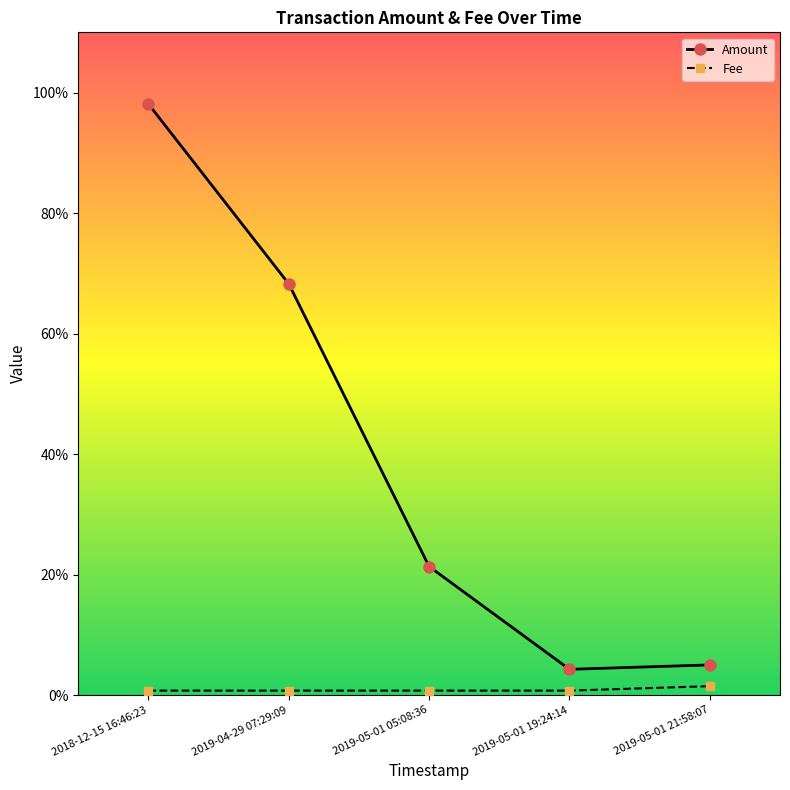

What is the label of the 4th point from the right?

2019-04-29 07:29:09